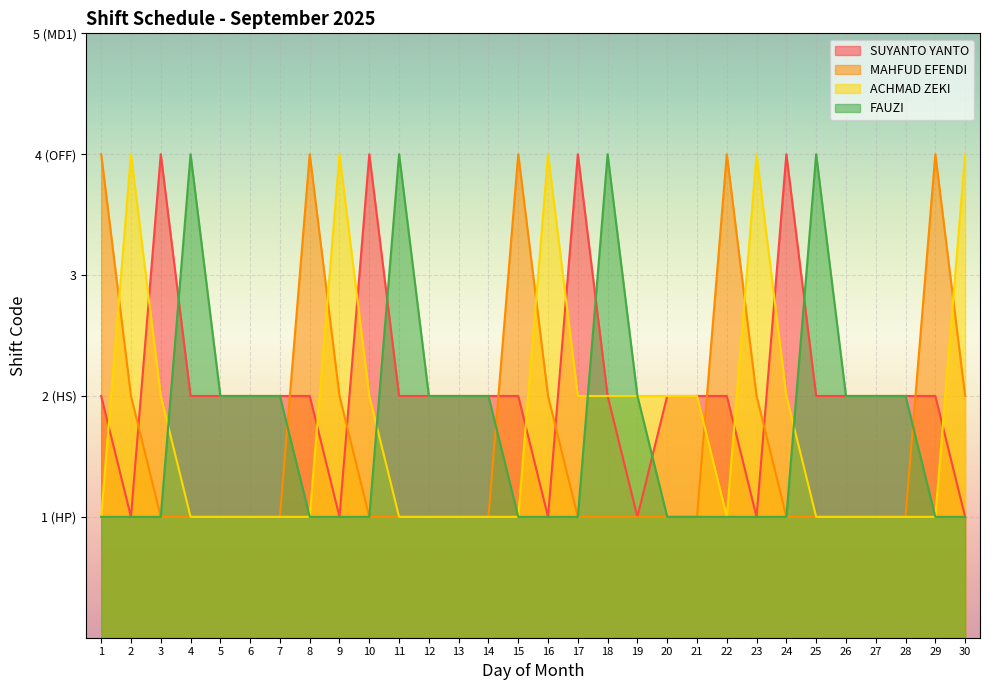

Reading left to right, what are all the values shown in this chart?

SUYANTO YANTO: 2	1	4	2	2	2	2	2	1	4	2	2	2	2	2	1	4	2	1	2	2	2	1	4	2	2	2	2	2	1
MAHFUD EFENDI: 4	2	1	1	1	1	1	4	2	1	1	1	1	1	4	2	1	1	1	1	1	4	2	1	1	1	1	1	4	2
ACHMAD ZEKI: 1	4	2	1	1	1	1	1	4	2	1	1	1	1	1	4	2	2	2	2	2	1	4	2	1	1	1	1	1	4
FAUZI: 1	1	1	4	2	2	2	1	1	1	4	2	2	2	1	1	1	4	2	1	1	1	1	1	4	2	2	2	1	1